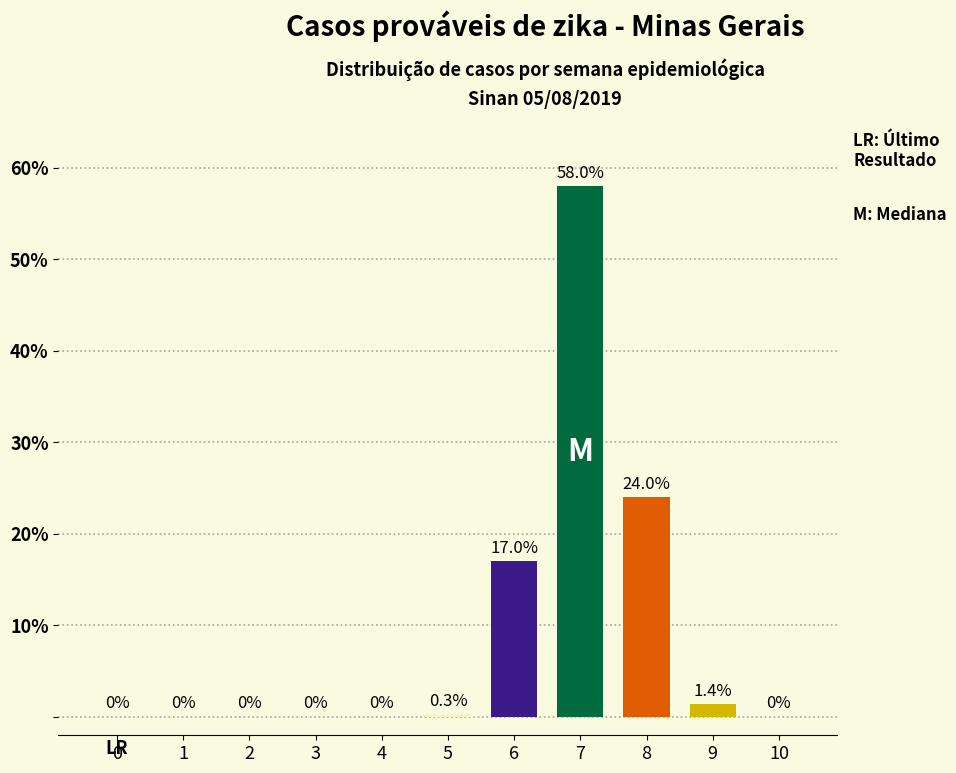

What is the change in value from 6 to 8?

+7.0